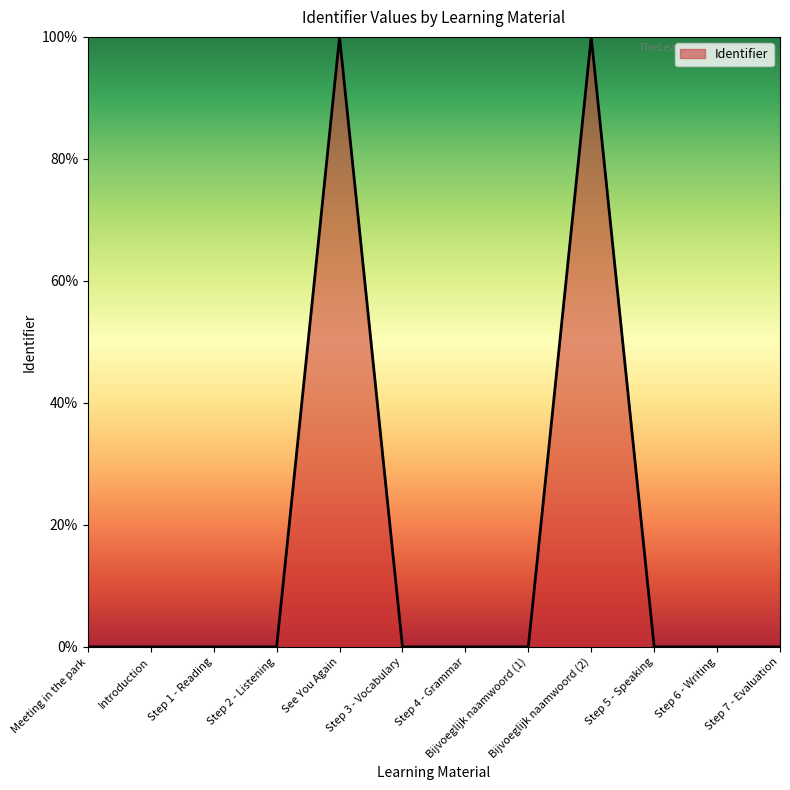

The value at Meeting in the park is 50.1. True or false?

False